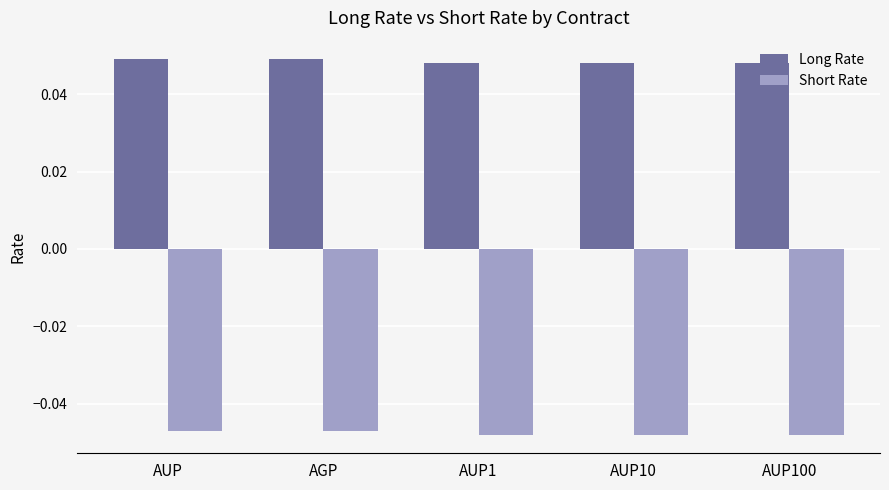

How many Long Rate values are between 0 and 1?

5